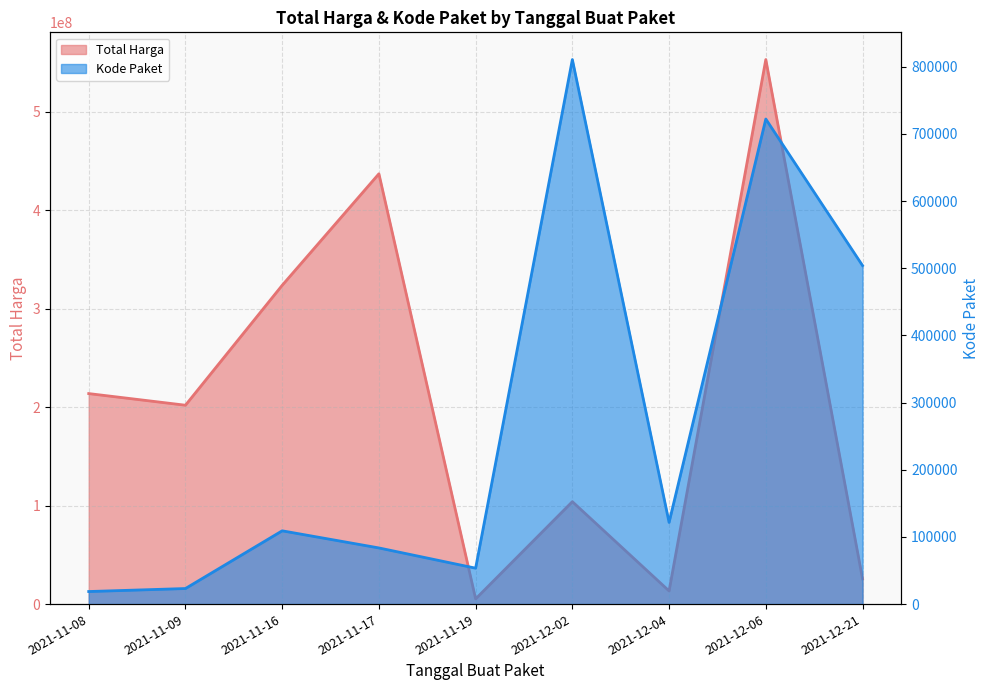

True or false: Total Harga and Kode Paket cross at least once.

False